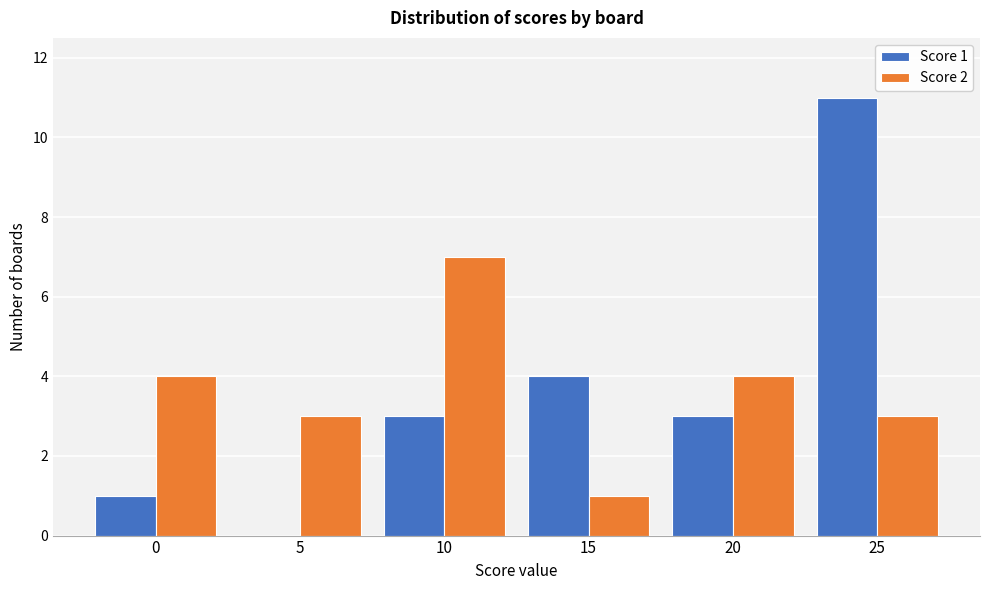

Reading left to right, list all the values displayed in this chart.

Score 1: 0=1	5=0	10=3	15=4	20=3	25=11
Score 2: 0=4	5=3	10=7	15=1	20=4	25=3